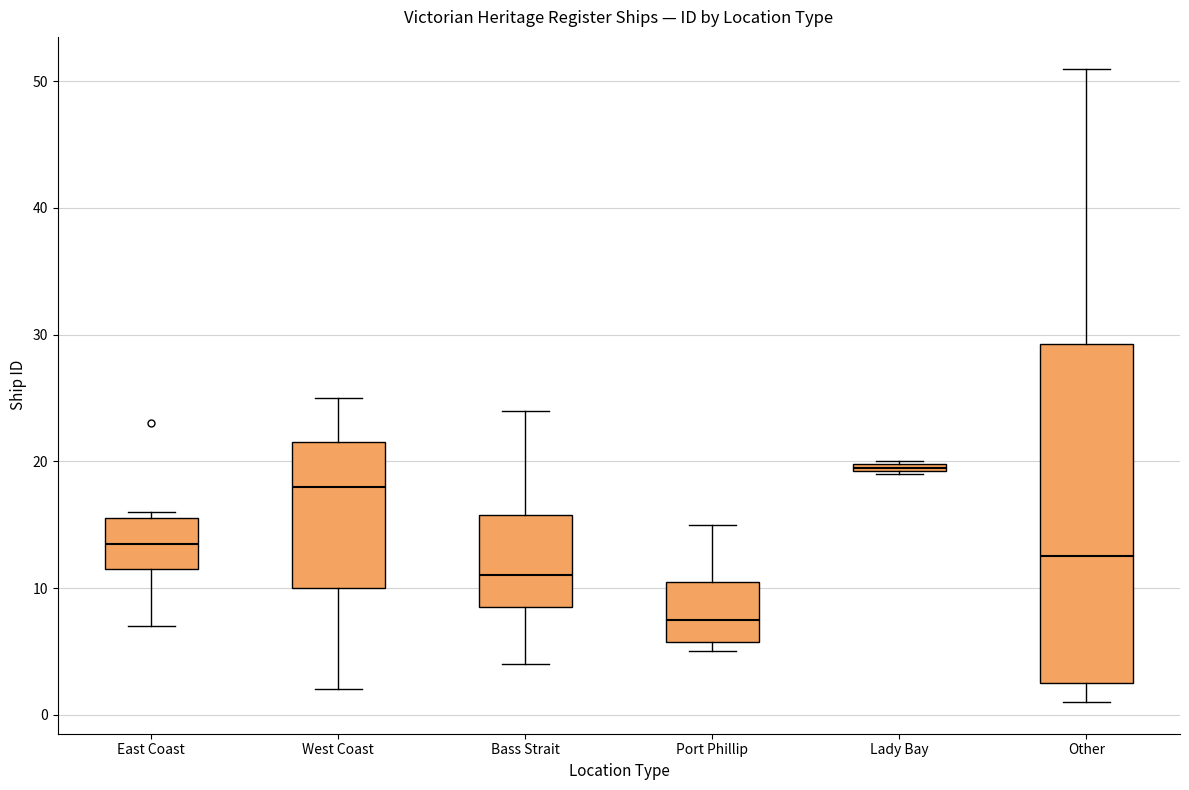

Where does the upper whisker of the box for West Coast end on the y-axis? The values are not printed on the chart, so give them approximately, as read against the axis.

25